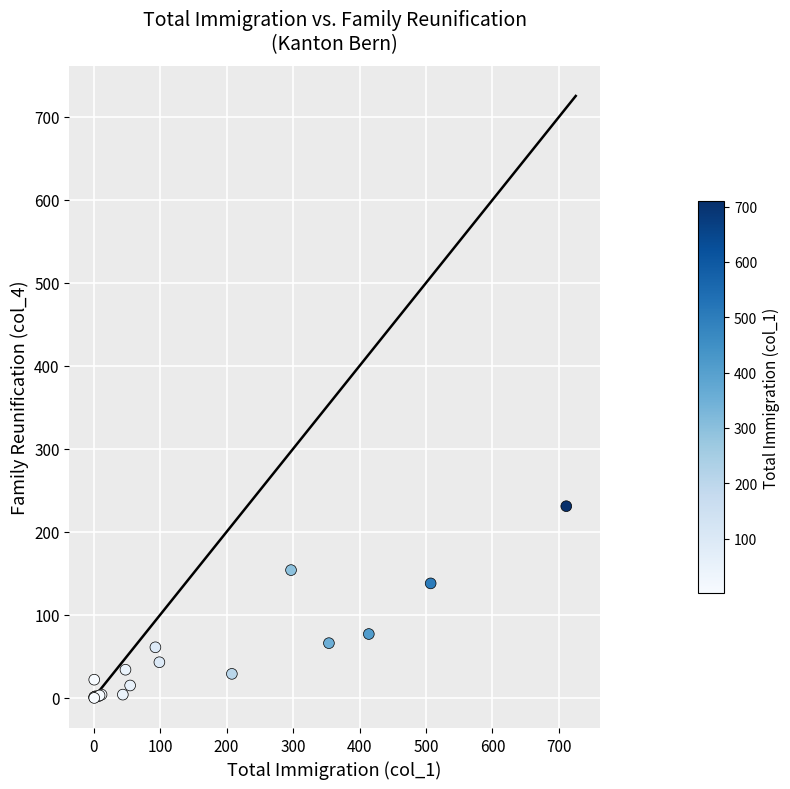

What Y value in the scatter plot is closest to 115?

138